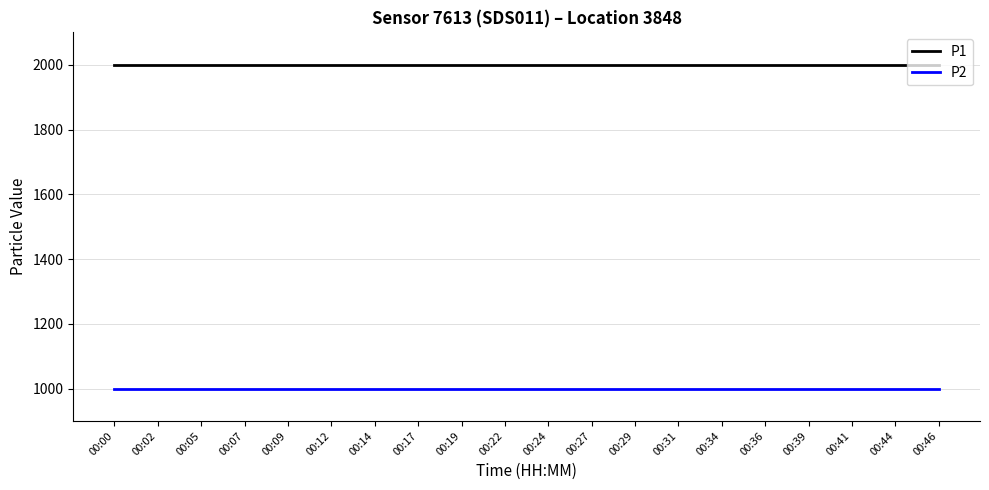

List the series in order of their overall mean, highest first.

P1, P2